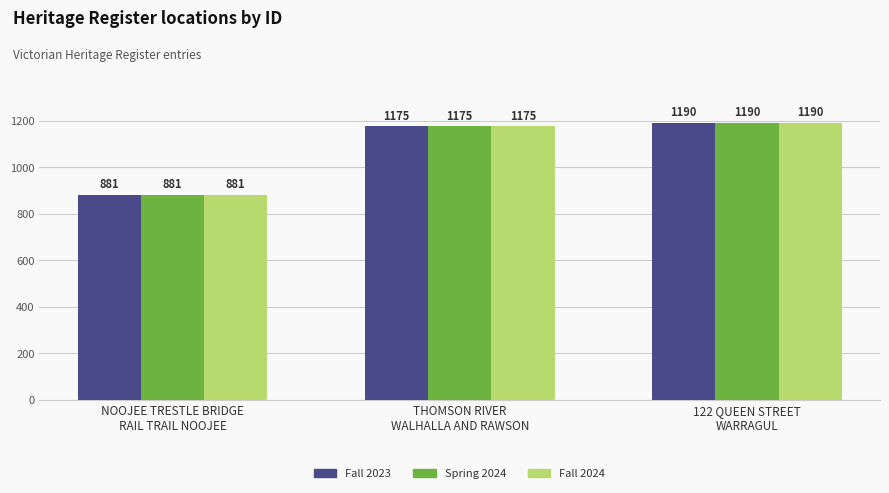

How many bars are there in each group?

3